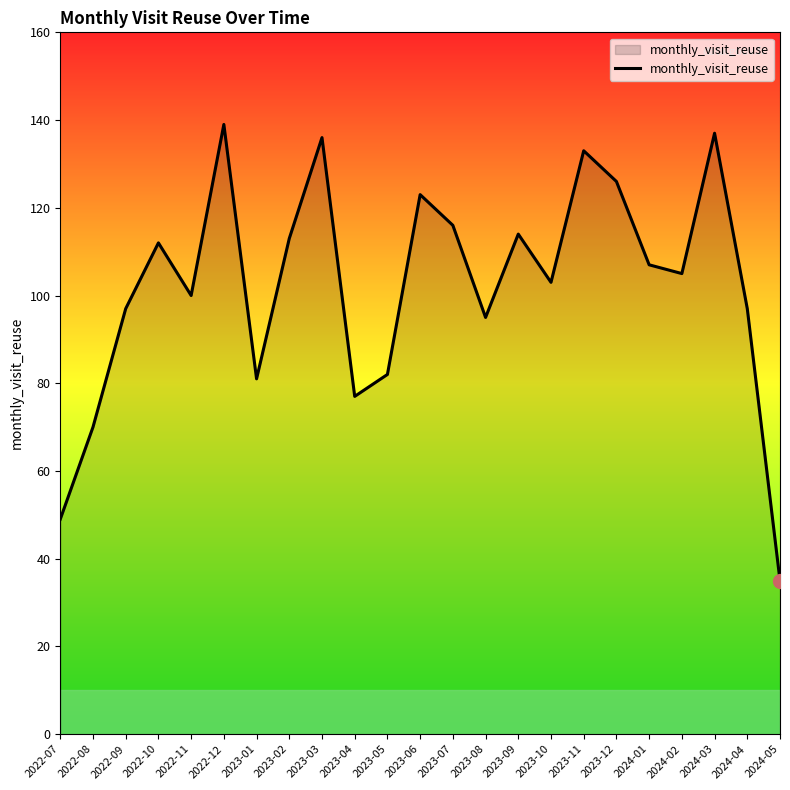

What is the difference between the values at 2024-04 and 2023-11?

36